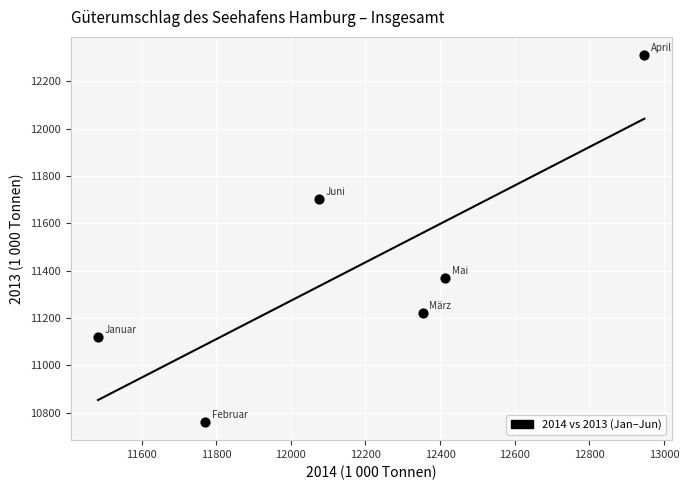

What is the average X value?

12173.9